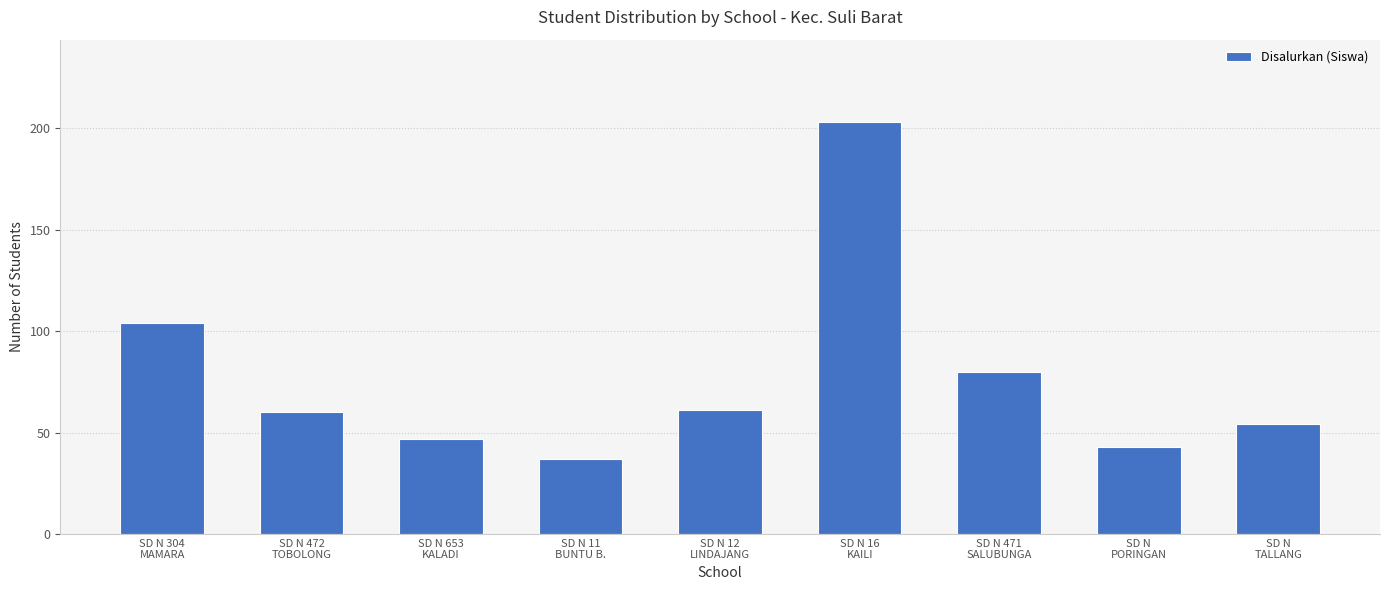

Is it true that the value at SD N 11
BUNTU B. is 37?

True